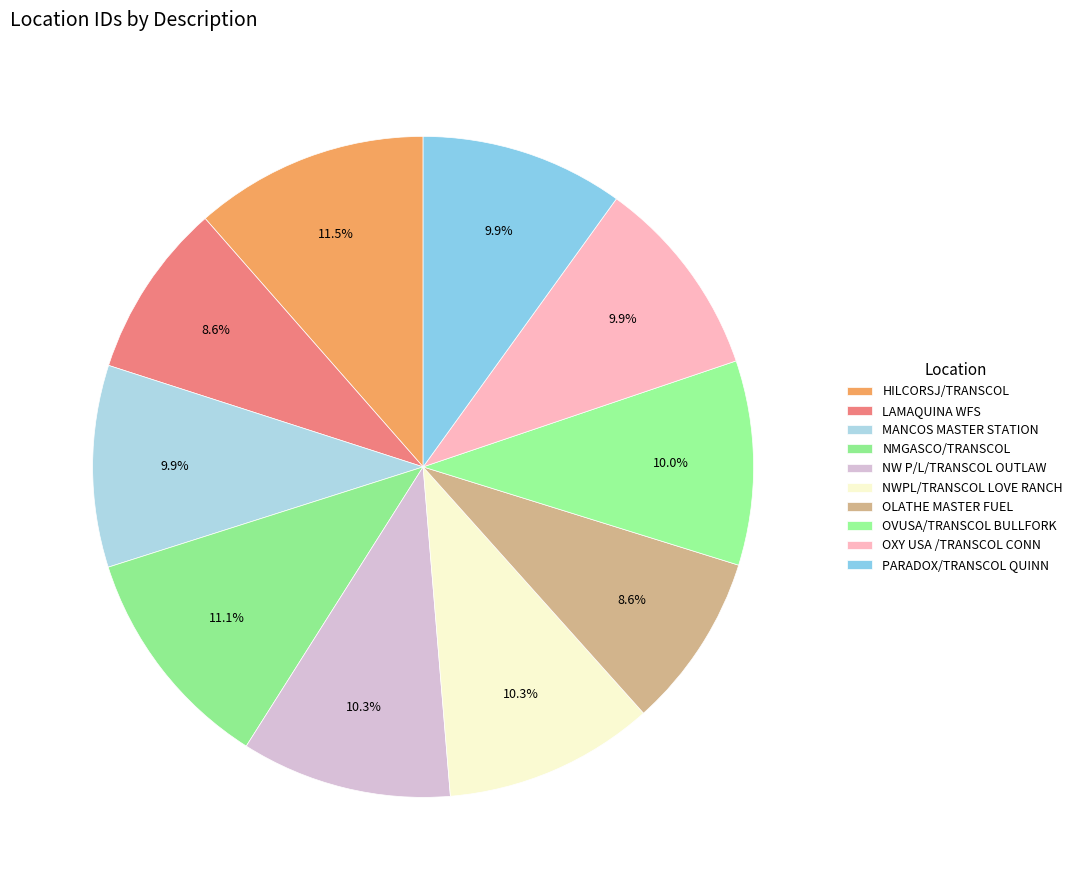

How many segments does this pie chart have?

10